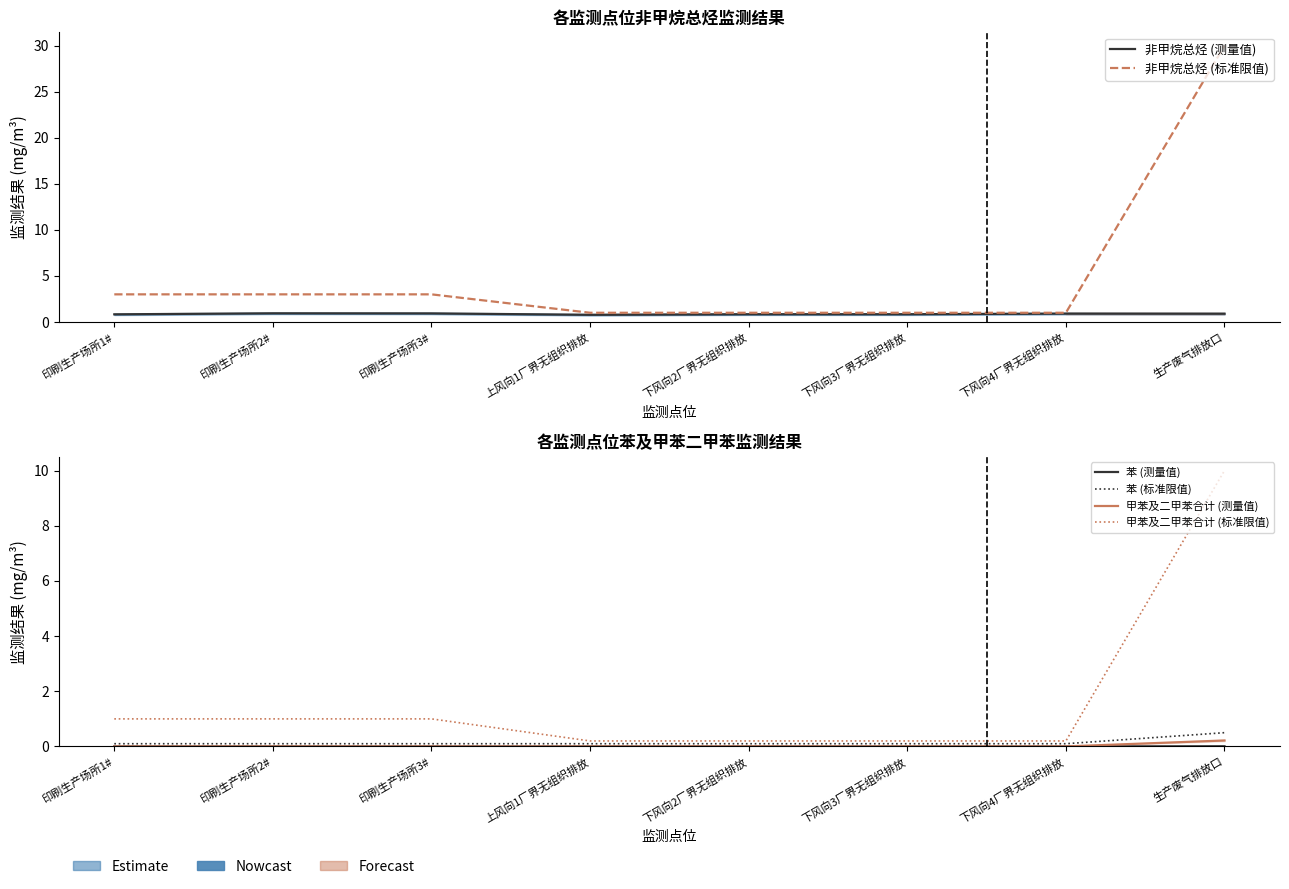

Between 下风向2厂界无组织排放 and 生产废气排放口, which series saw the biggest shift?

非甲烷总烃 (标准限值)